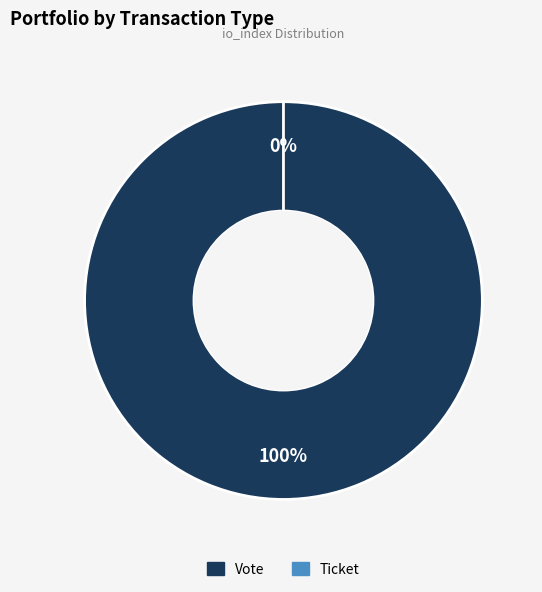

To the nearest percent, what is the combined percentage of Ticket (io_index=0) and Vote (io_index=1)?

100%